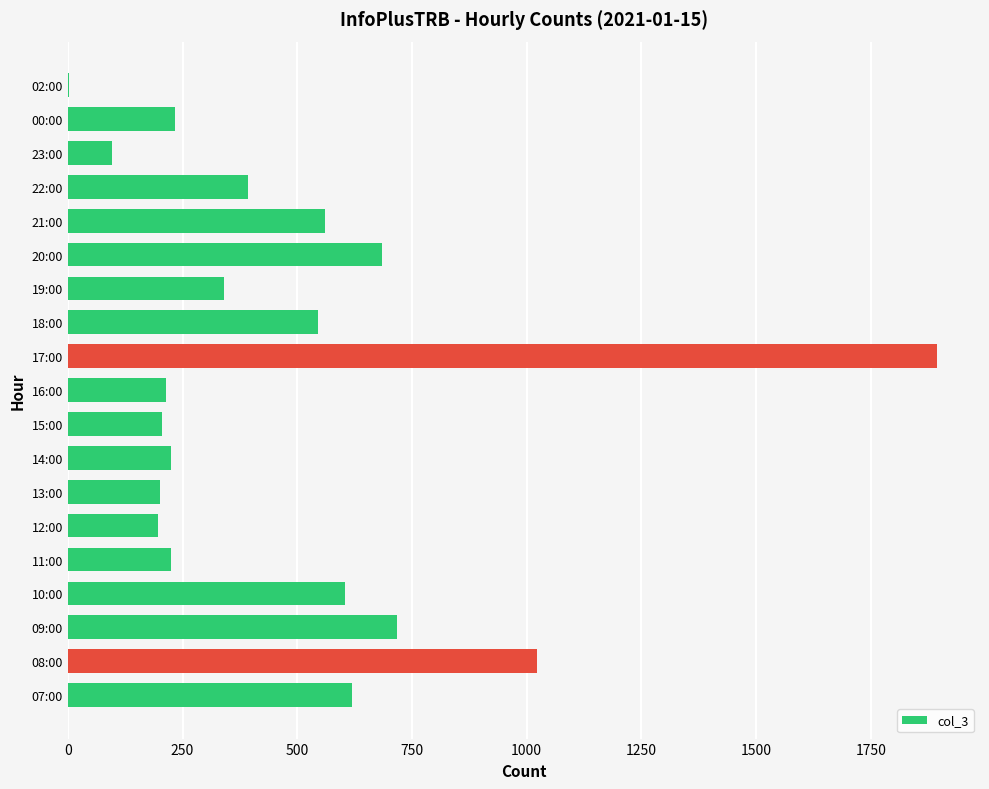

The value at 09:00 is 1213. True or false?

False